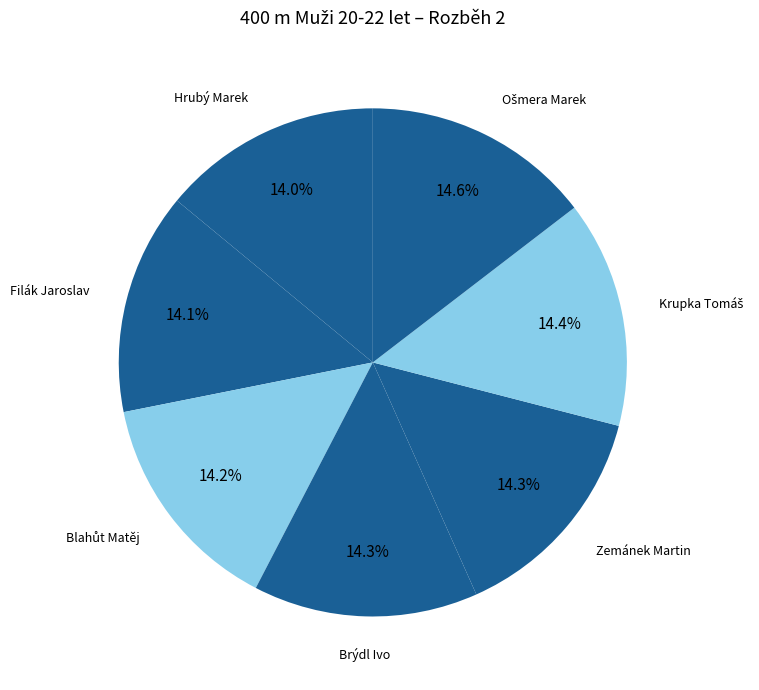

Is it true that Brýdl Ivo is 7% of the pie?

False